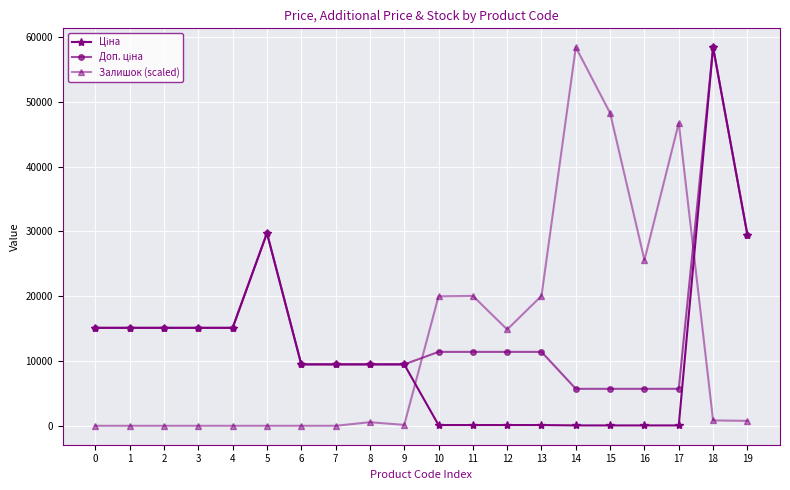

What is the difference between the Залишок (scaled) values at 10 and 15?

28279.8